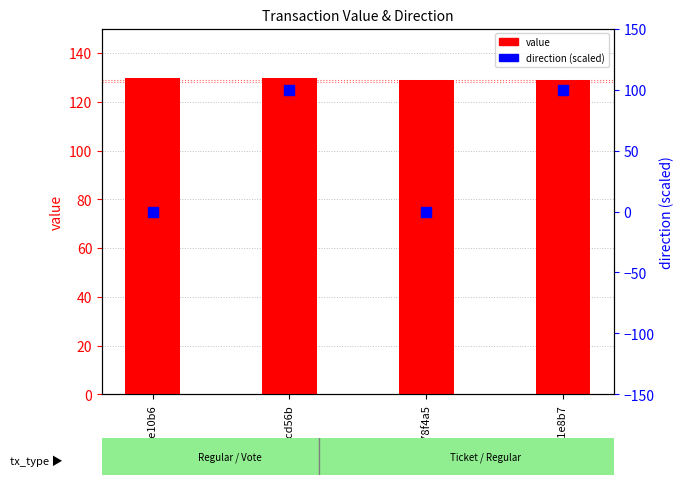

Which series has the widest spread of Y values?

direction (scaled)